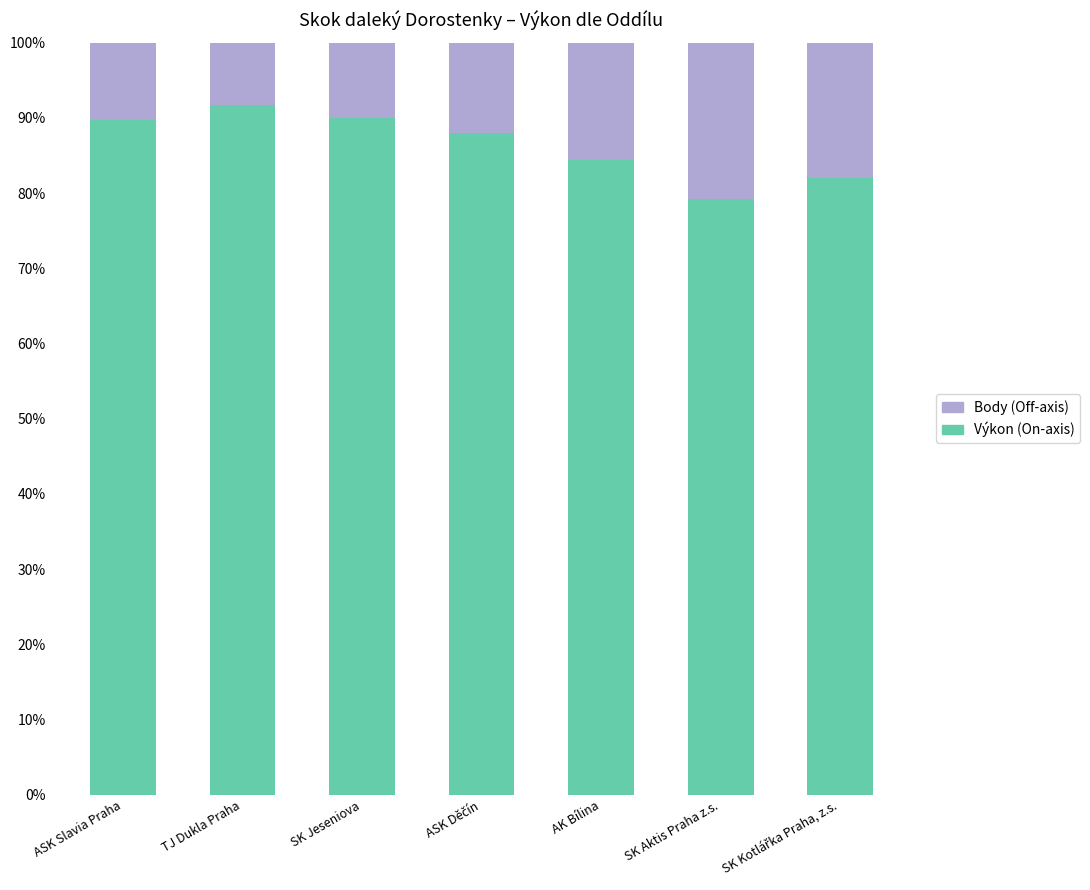

Which series has the widest spread of values?

Body (Off-axis)